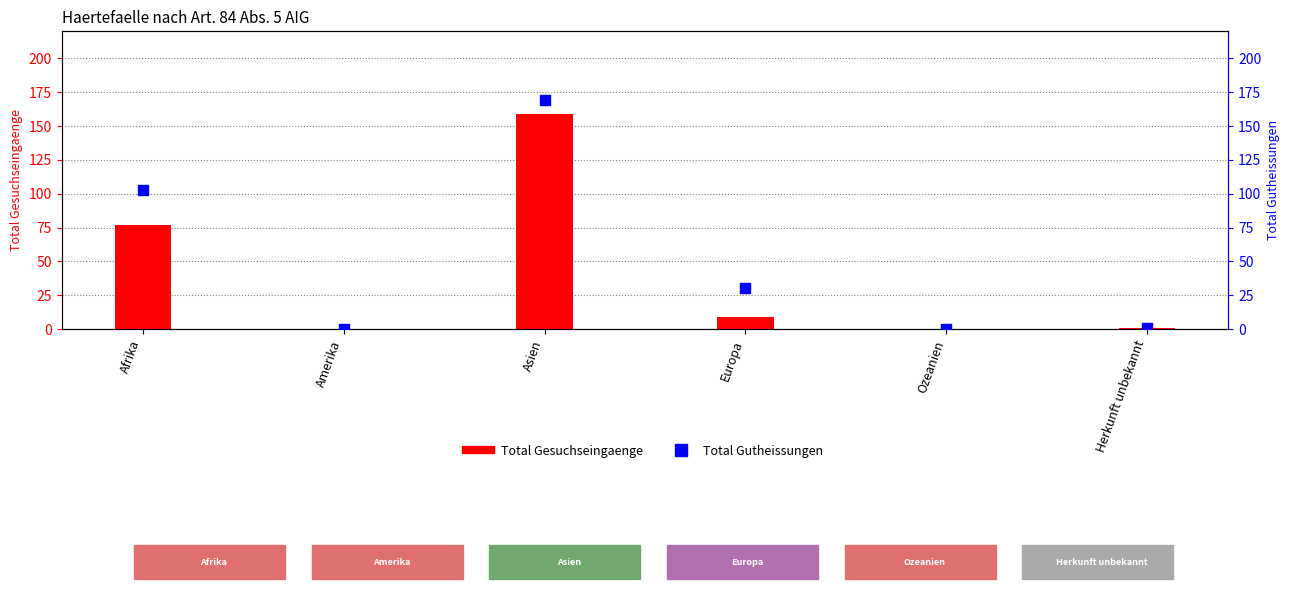

Which series contains the lowest Y value?

Total Gesuchseingaenge